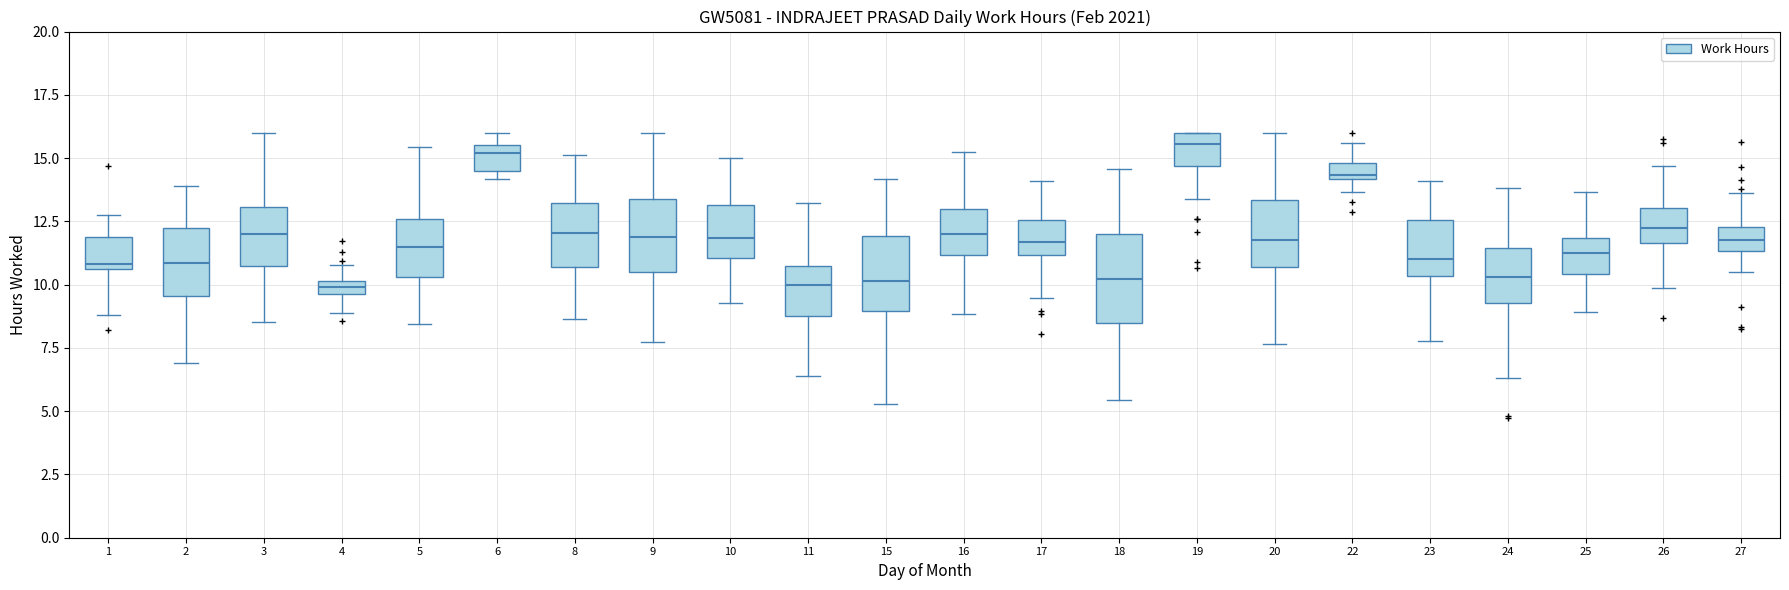

Which box is the tallest, from its lower edge to its upper edge?

18